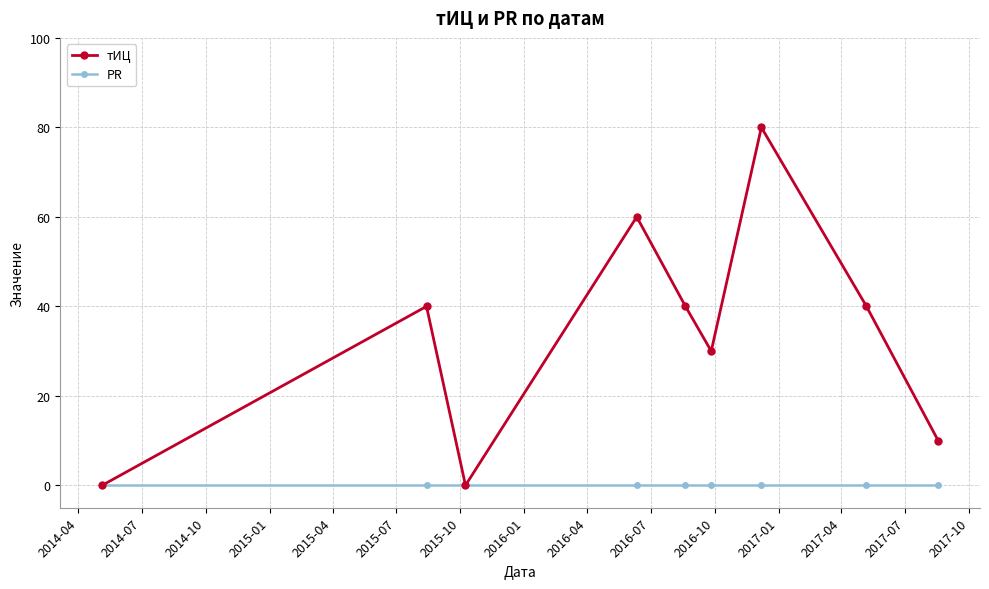

Reading right to left, what are all the values shown in this chart?

тИЦ: 10	40	80	30	40	60	0	40	0
PR: 0	0	0	0	0	0	0	0	0